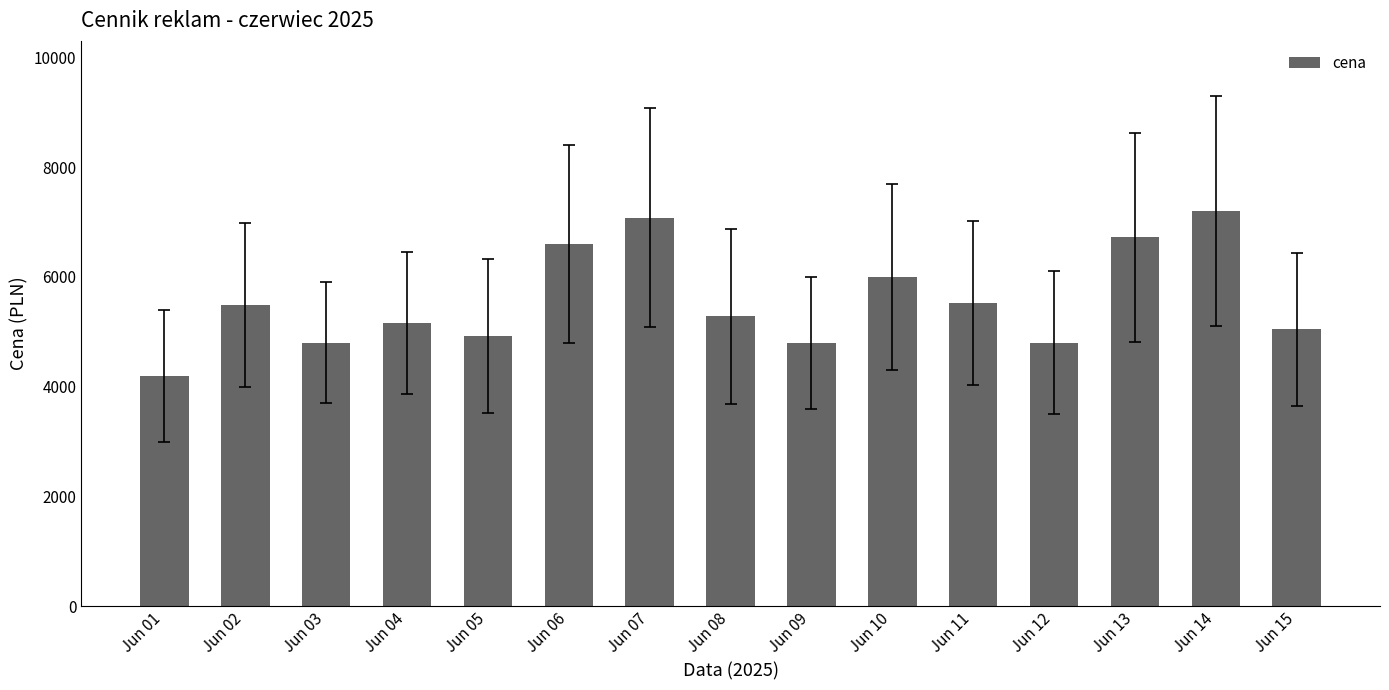

True or false: the data shows 1116 at Jun 09.

False